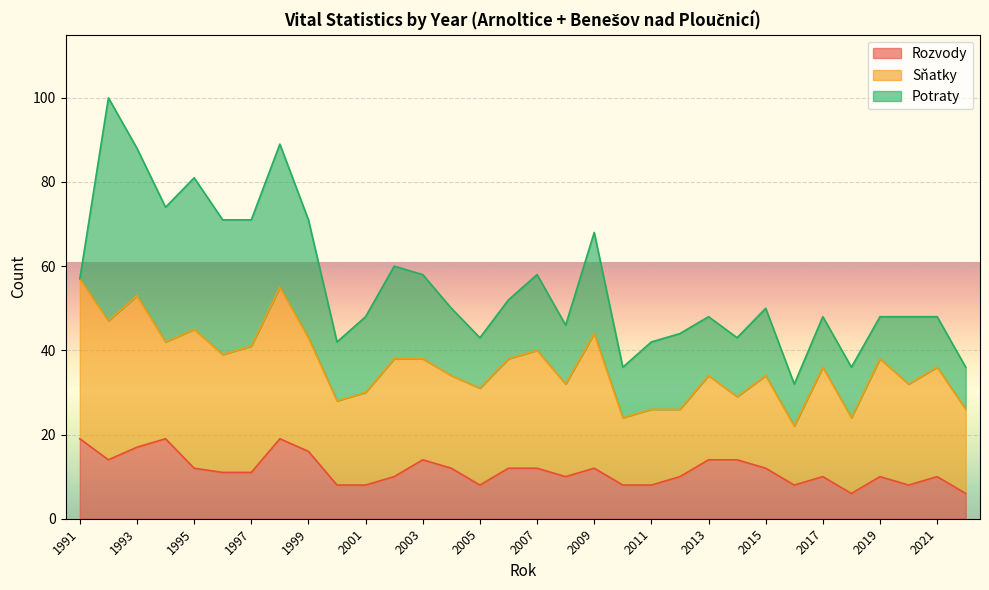

Reading left to right, extract all data points from this chart.

Sňatky: 1991=38	1992=33	1993=36	1994=23	1995=33	1996=28	1997=30	1998=36	1999=27	2000=20	2001=22	2002=28	2003=24	2004=22	2005=23	2006=26	2007=28	2008=22	2009=32	2010=16	2011=18	2012=16	2013=20	2014=15	2015=22	2016=14	2017=26	2018=18	2019=28	2020=24	2021=26	2022=20
Rozvody: 1991=19	1992=14	1993=17	1994=19	1995=12	1996=11	1997=11	1998=19	1999=16	2000=8	2001=8	2002=10	2003=14	2004=12	2005=8	2006=12	2007=12	2008=10	2009=12	2010=8	2011=8	2012=10	2013=14	2014=14	2015=12	2016=8	2017=10	2018=6	2019=10	2020=8	2021=10	2022=6
Potraty: 1991=0	1992=53	1993=35	1994=32	1995=36	1996=32	1997=30	1998=34	1999=28	2000=14	2001=18	2002=22	2003=20	2004=16	2005=12	2006=14	2007=18	2008=14	2009=24	2010=12	2011=16	2012=18	2013=14	2014=14	2015=16	2016=10	2017=12	2018=12	2019=10	2020=16	2021=12	2022=10